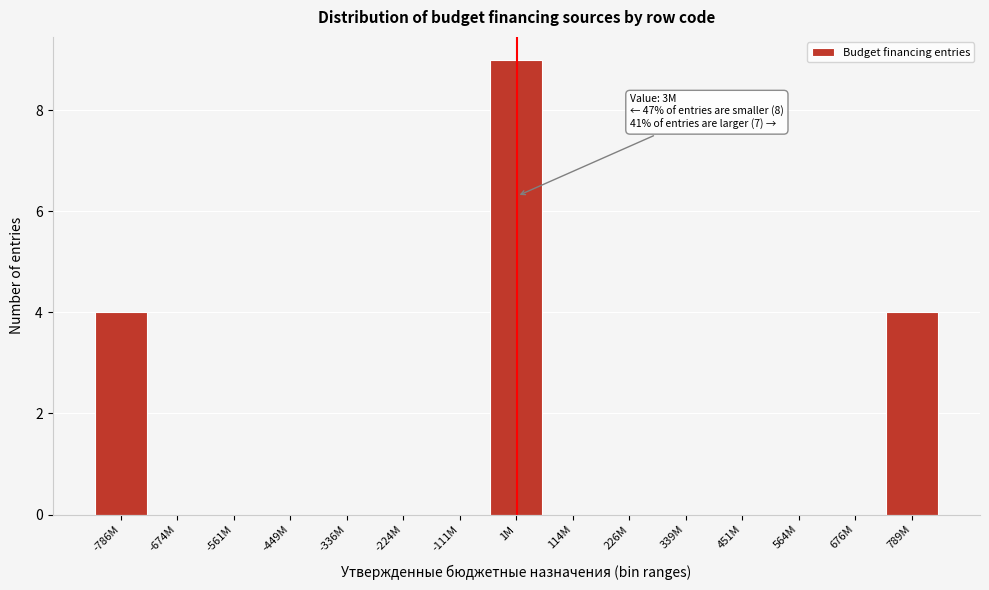

Reading right to left, transcribe all the data shown in this chart.

789M=4	676M=0	564M=0	451M=0	339M=0	226M=0	114M=0	1M=9	-111M=0	-224M=0	-336M=0	-449M=0	-561M=0	-674M=0	-786M=4